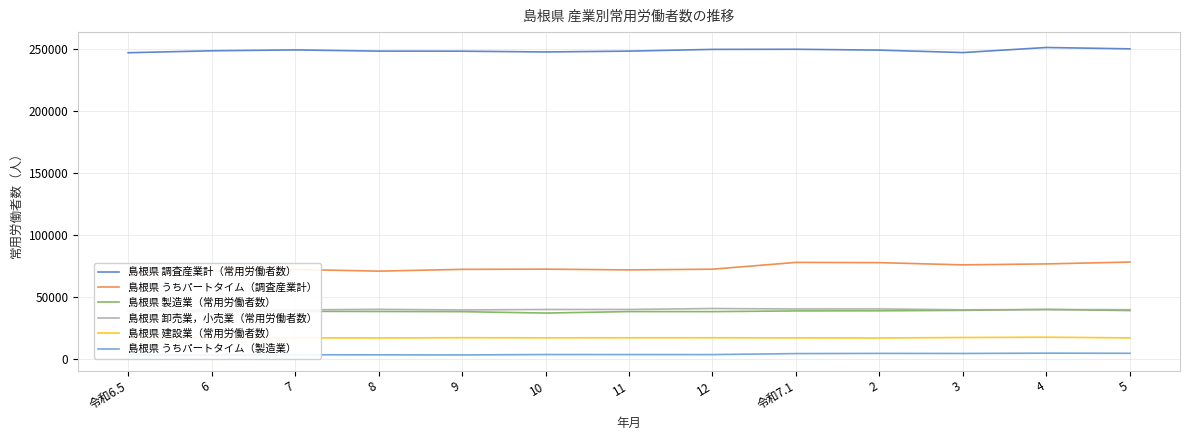

Which series has the largest range (max minus min)?

島根県 うちパートタイム（調査産業計）